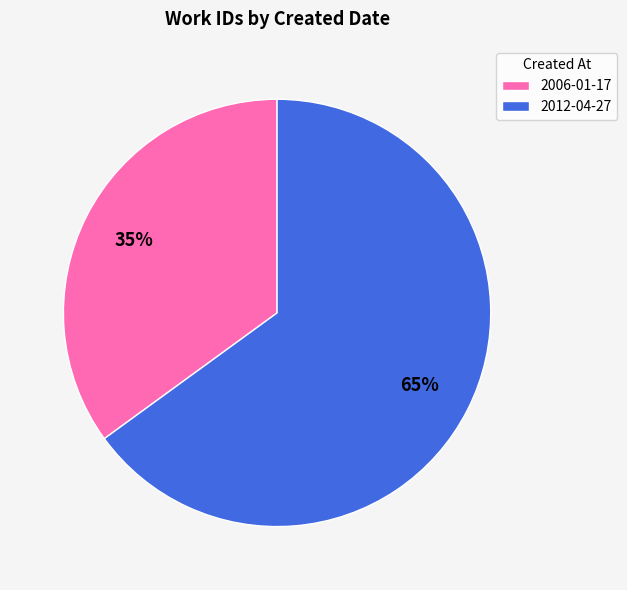

Combined, do 2006-01-17 and 2012-04-27 account for over 50%?

Yes